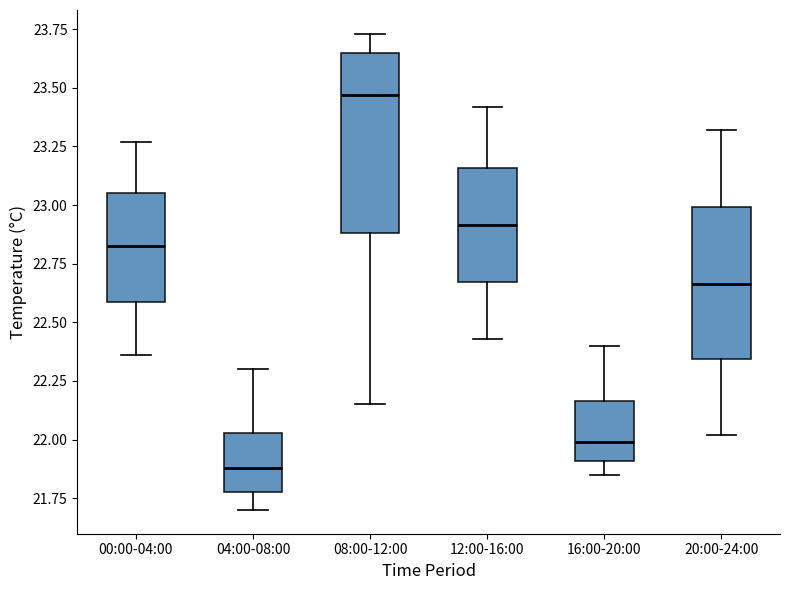

Where does the lower whisker of the box for 16:00-20:00 end on the y-axis? The values are not printed on the chart, so give them approximately, as read against the axis.

21.85